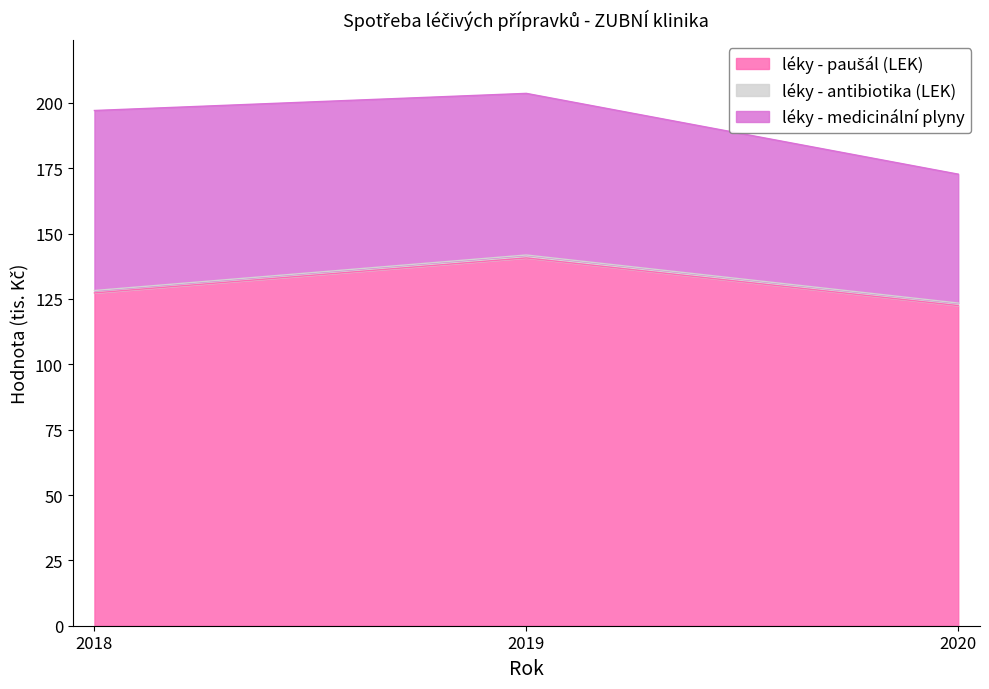

The value of léky - paušál (LEK) at 2018 is 57.9. True or false?

False